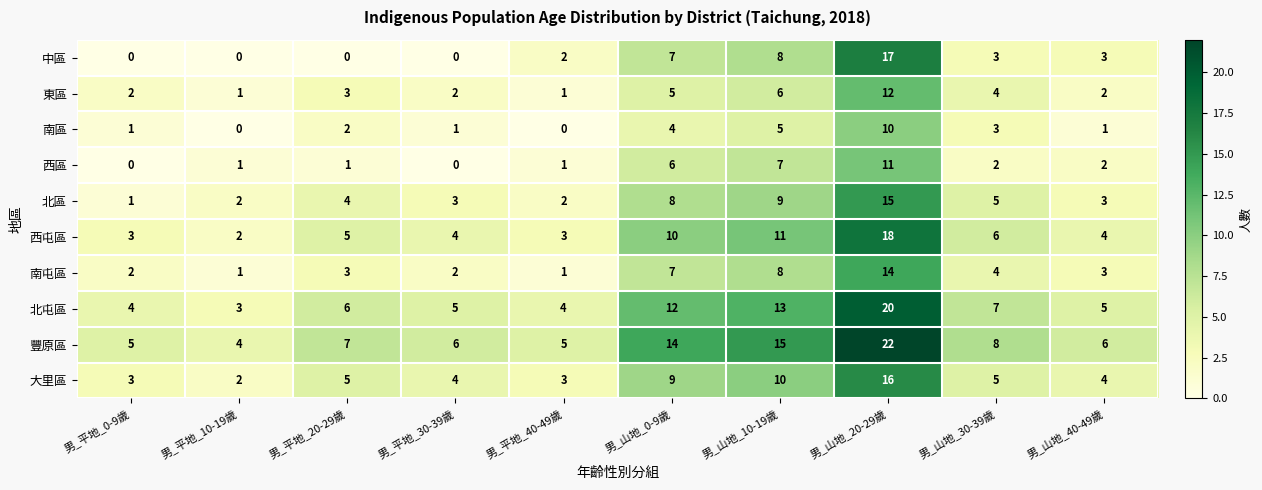

What is the difference between the maximum and second lowest values in the 南屯區 series?

13